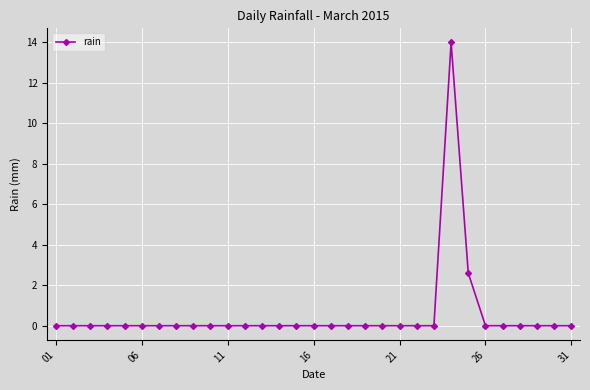

What is the sum of all values?

16.6